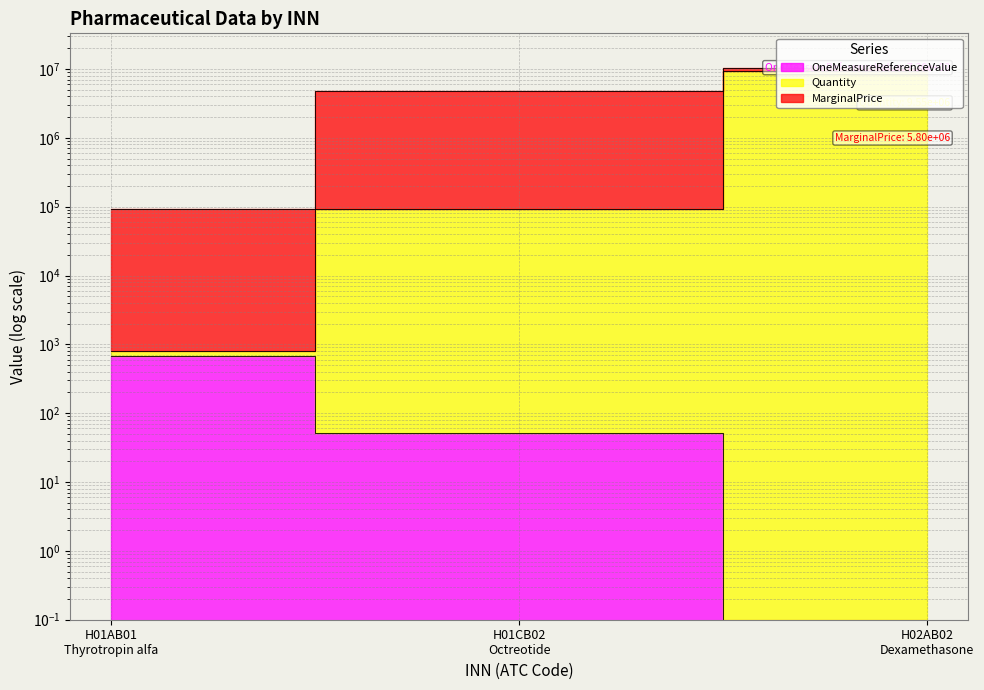

How many values in the Quantity series are below 93734?

1